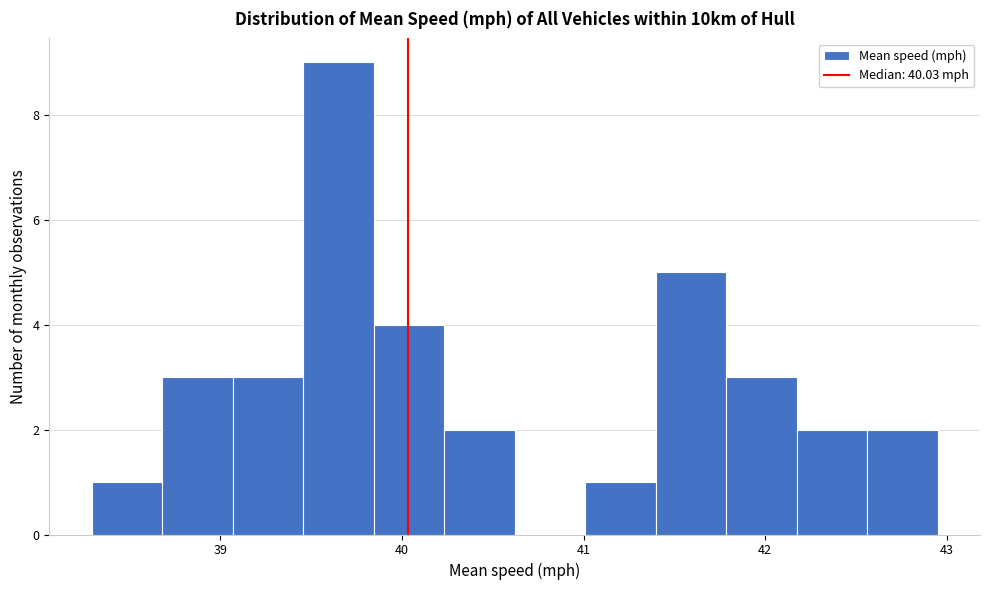

Around what value on the x-axis is the tallest bar? Give the approximate position of its centre, as read against the axis.

39.6